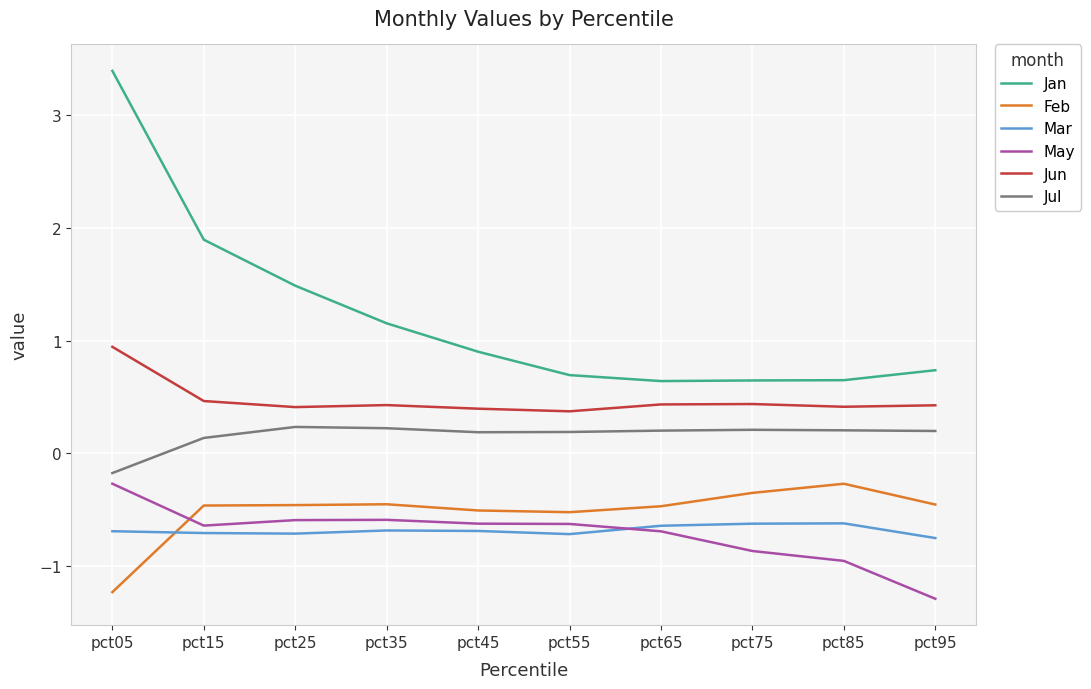

Where does the Jul series first go above 0?

pct15